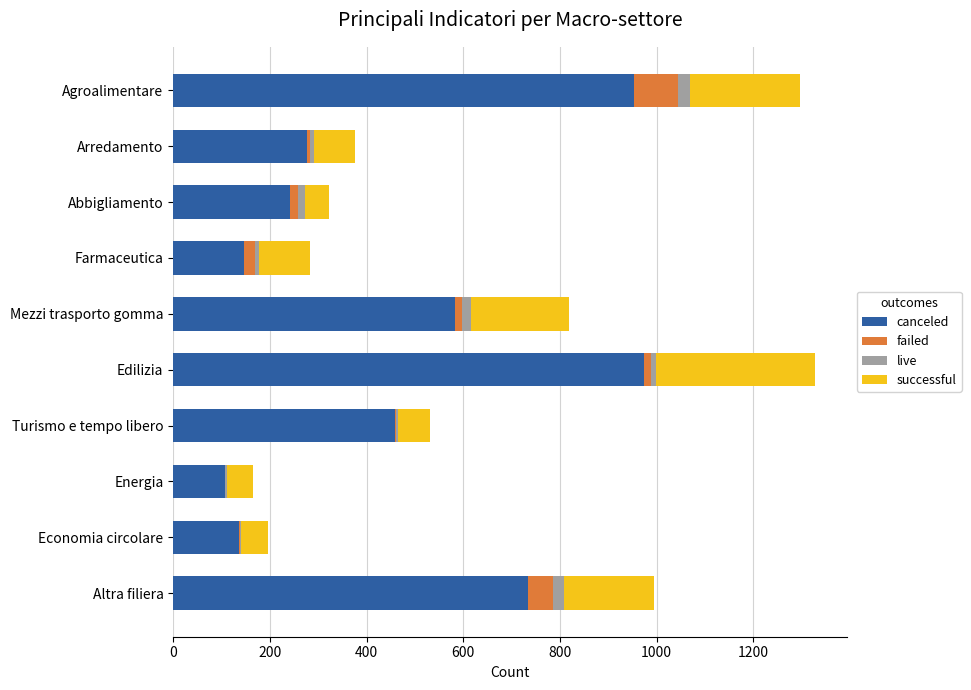

Where is canceled nearest to the value 540?

Mezzi trasporto gomma